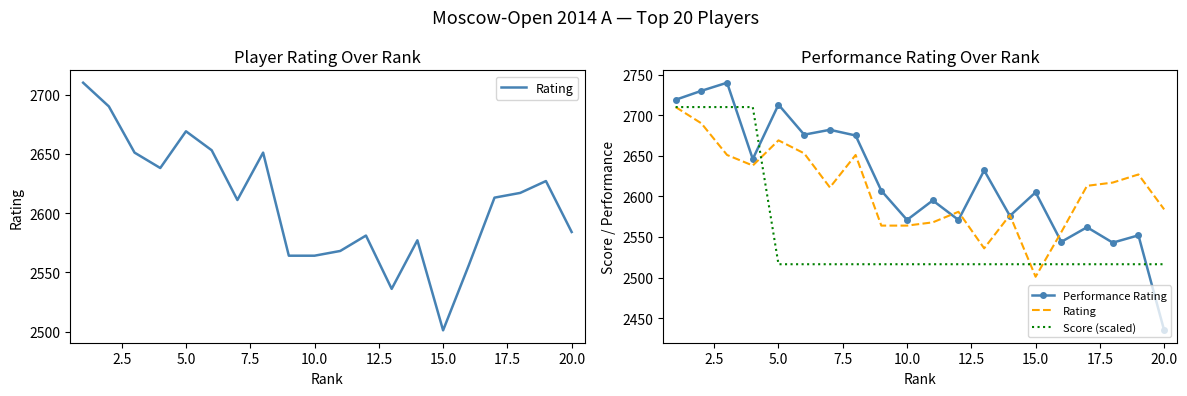

At how many categories does at least one series exceed 2591?

15